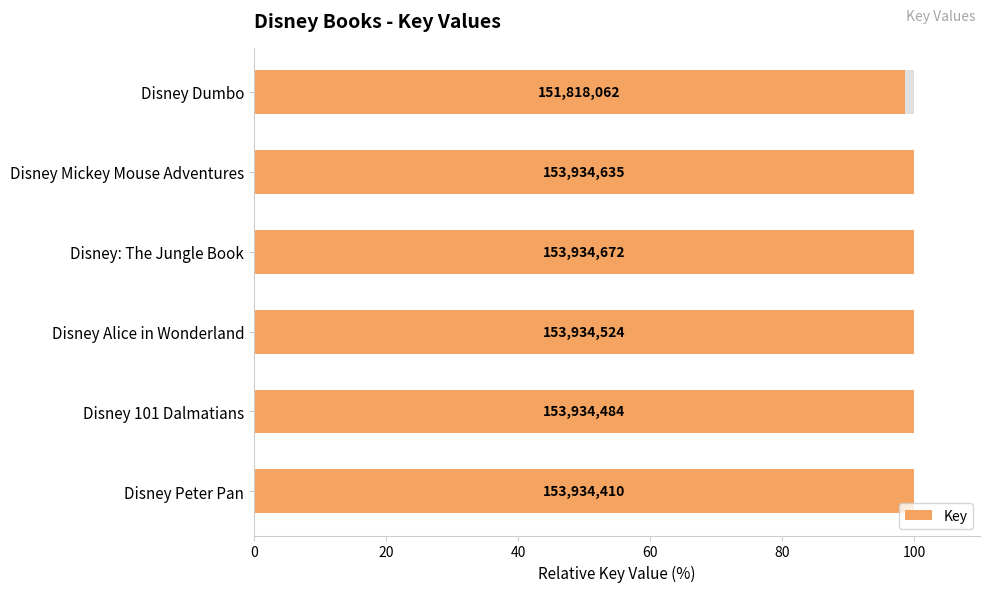

What is the difference between the maximum and minimum values?

1.4